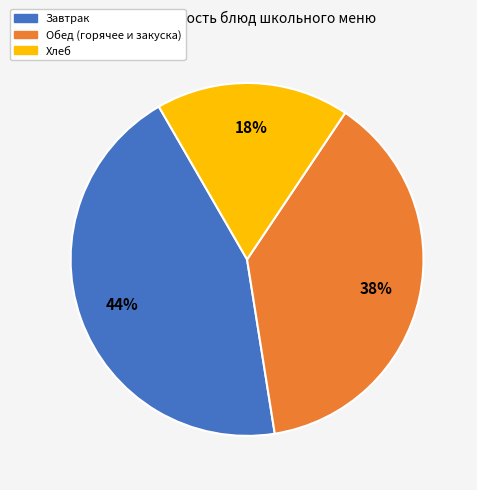

To the nearest percent, what is the difference between the Хлеб and Завтрак slice percentages?

26%